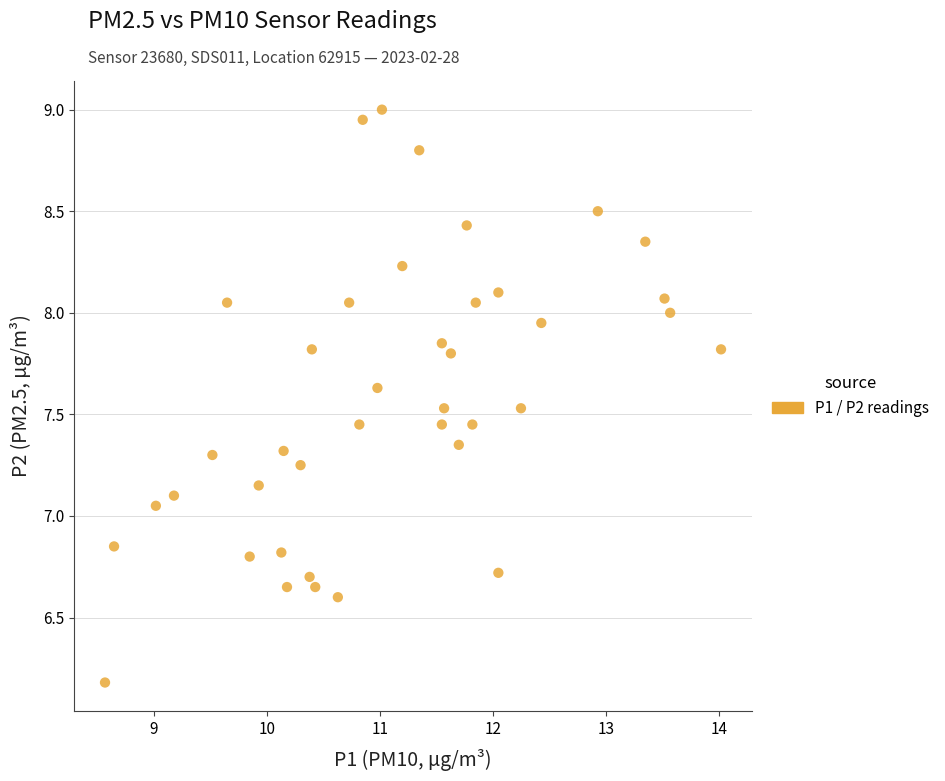

What is the range of Y values (max minus min)?

2.8